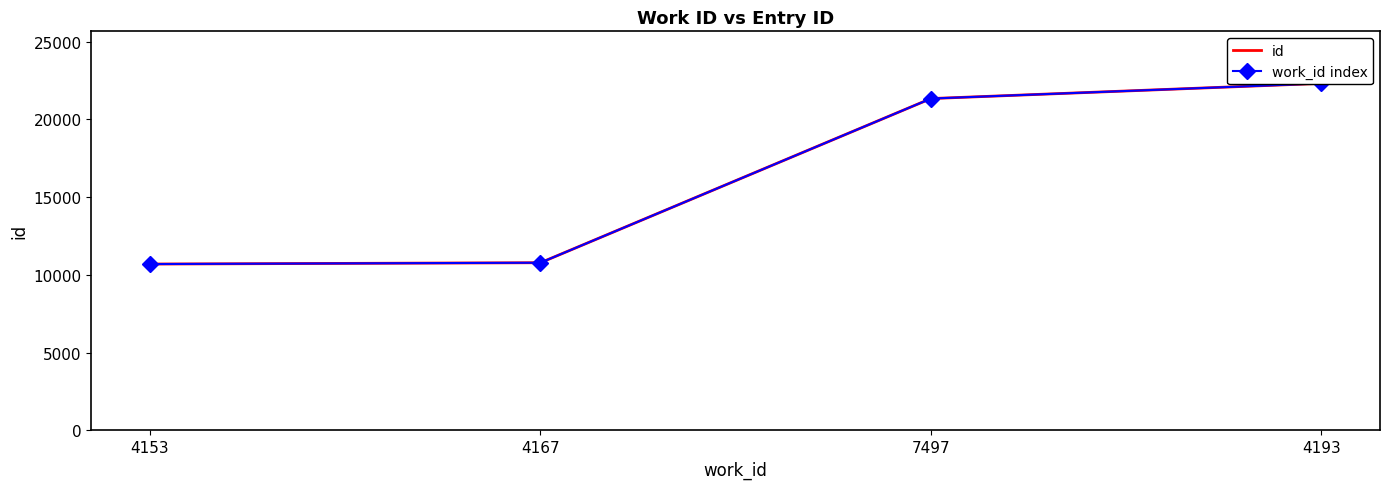

Between 7497 and 4193, which is larger?

4193